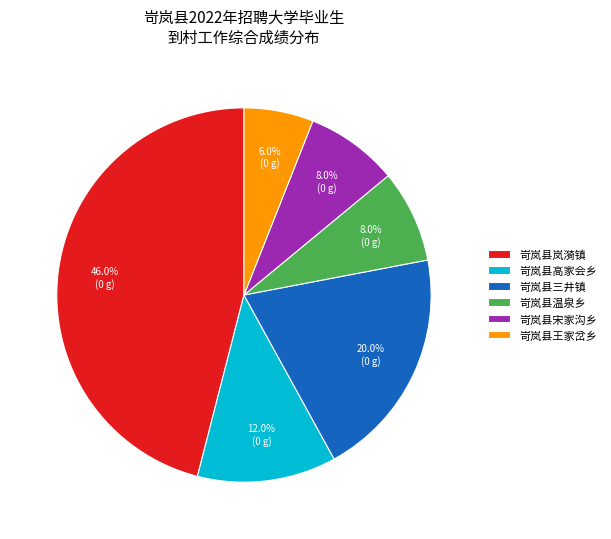

To the nearest percent, what percentage of the pie is 岢岚县岚漪镇?

46%